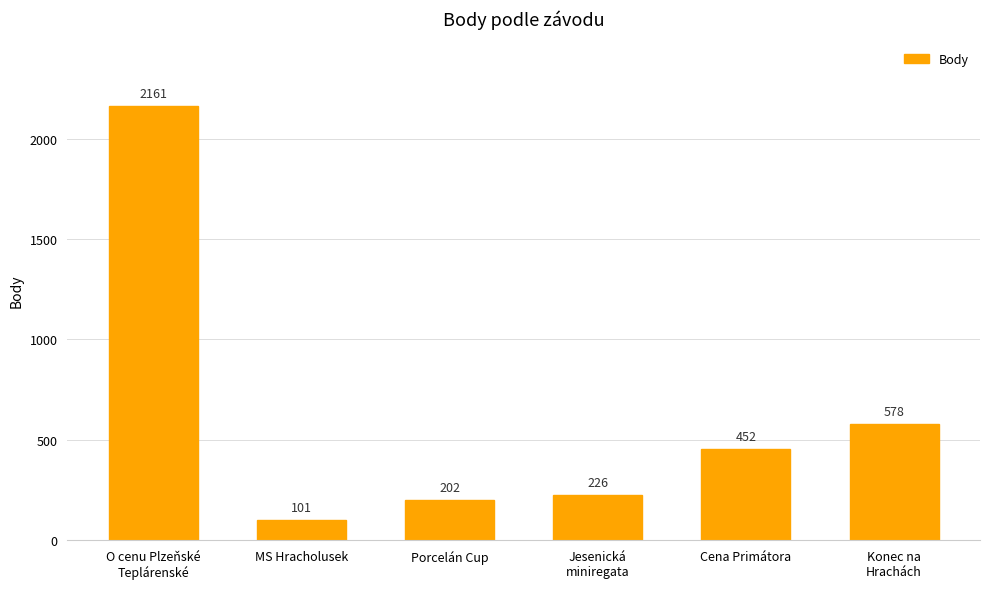

How many distinct data groups are displayed?

1